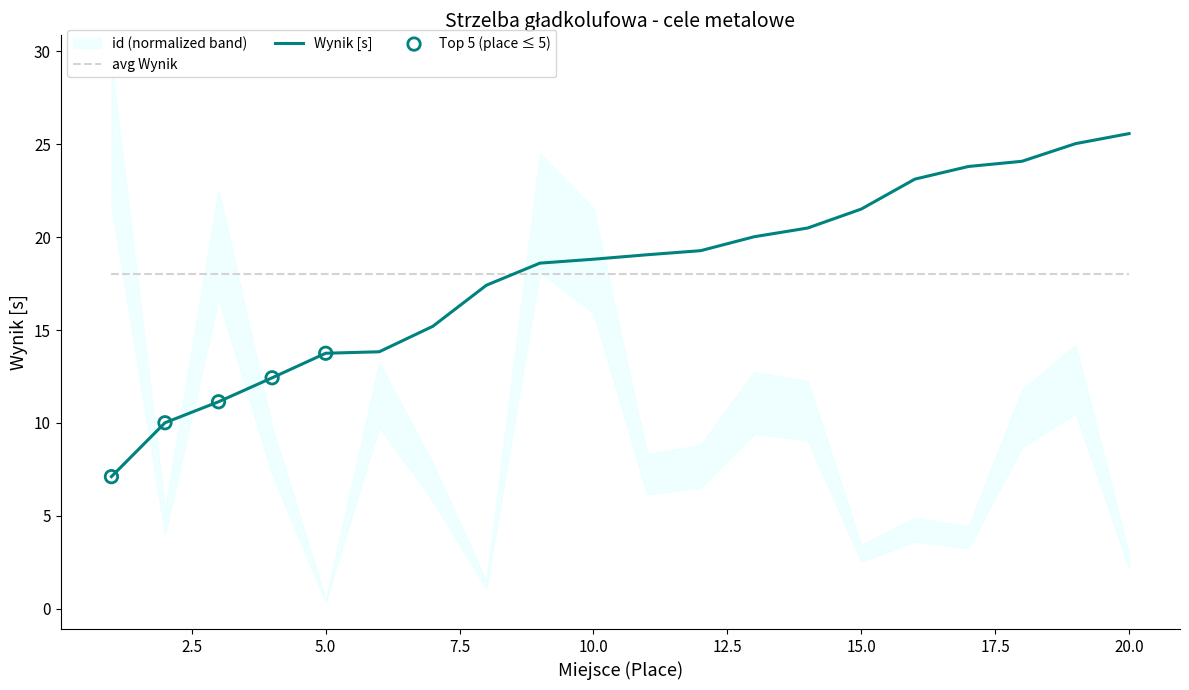

Approximately how many times larger is the value at 19 compared to 20?

1.0